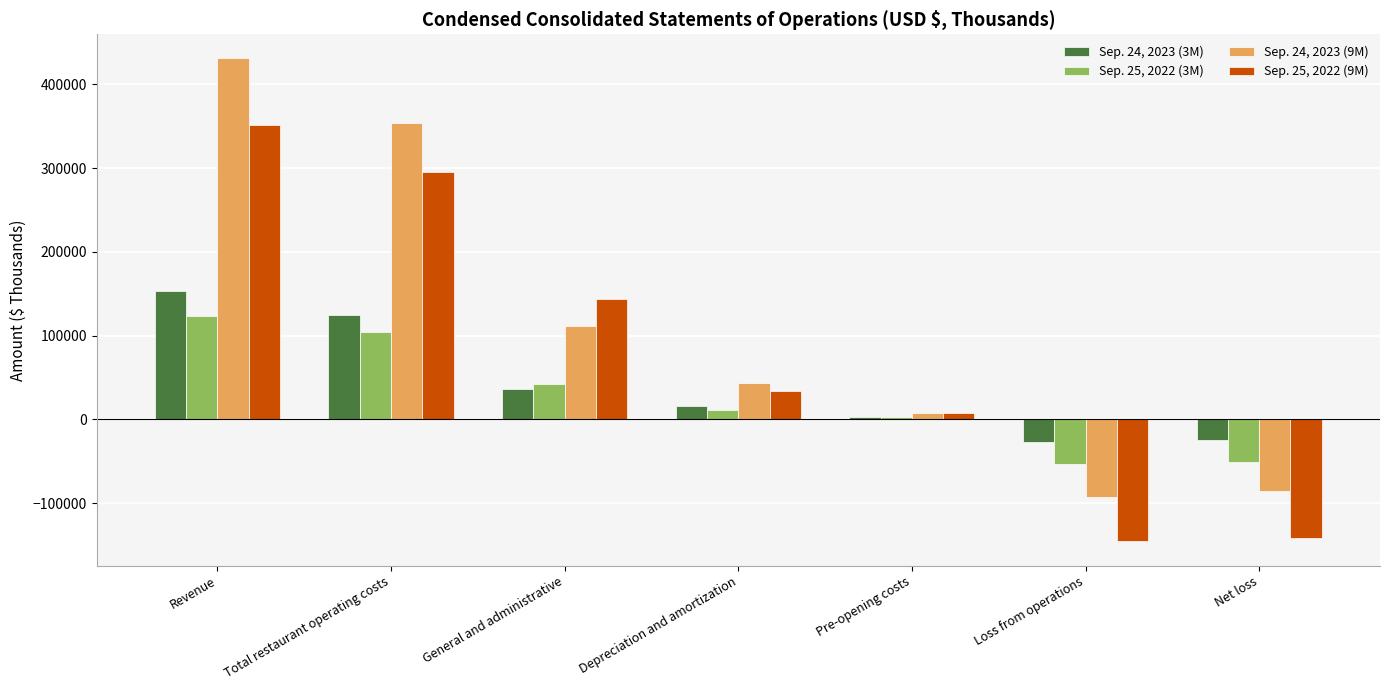

Which series has the largest range (max minus min)?

Sep. 24, 2023 (9M)